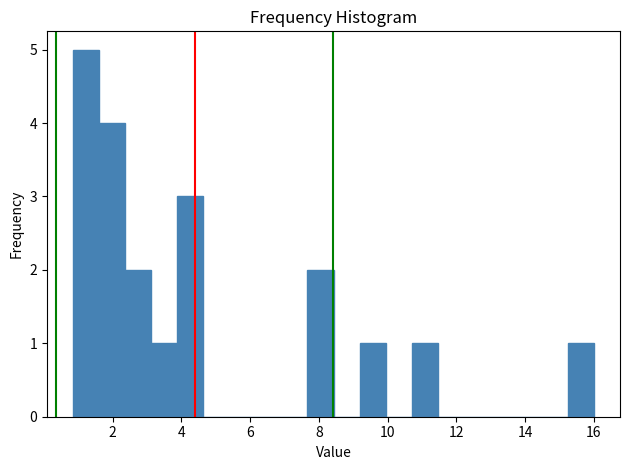

Read against the x-axis, roughly where is the centre of the tallest bar?

1.2